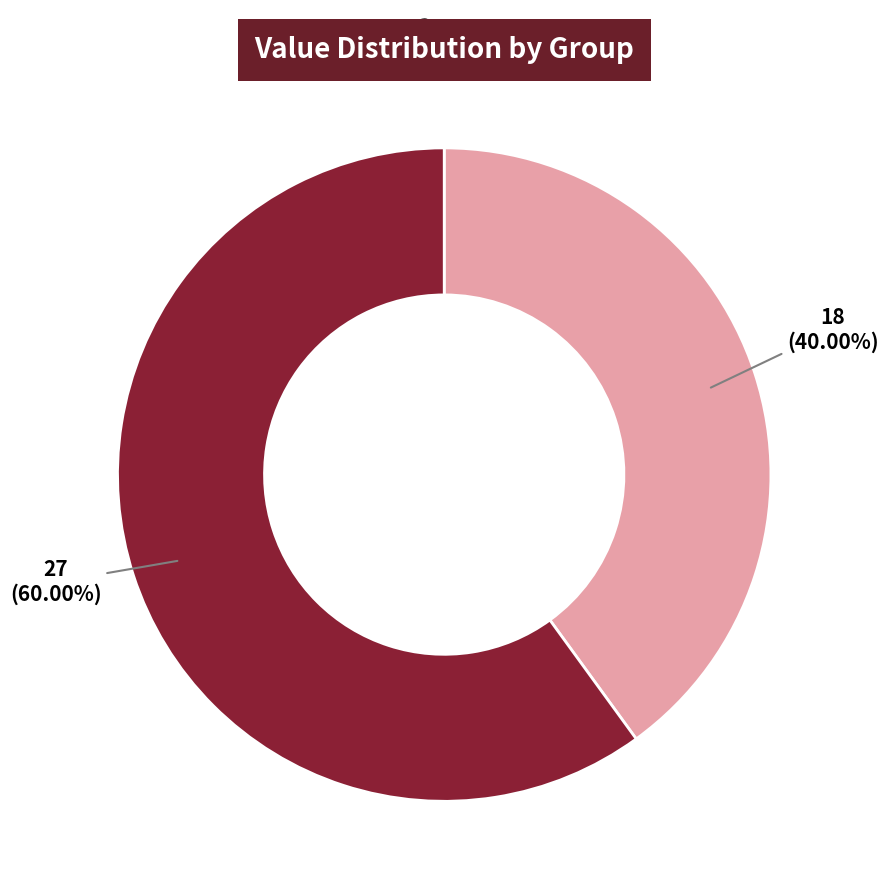

Is there any slice that represents more than half of the pie?

Yes